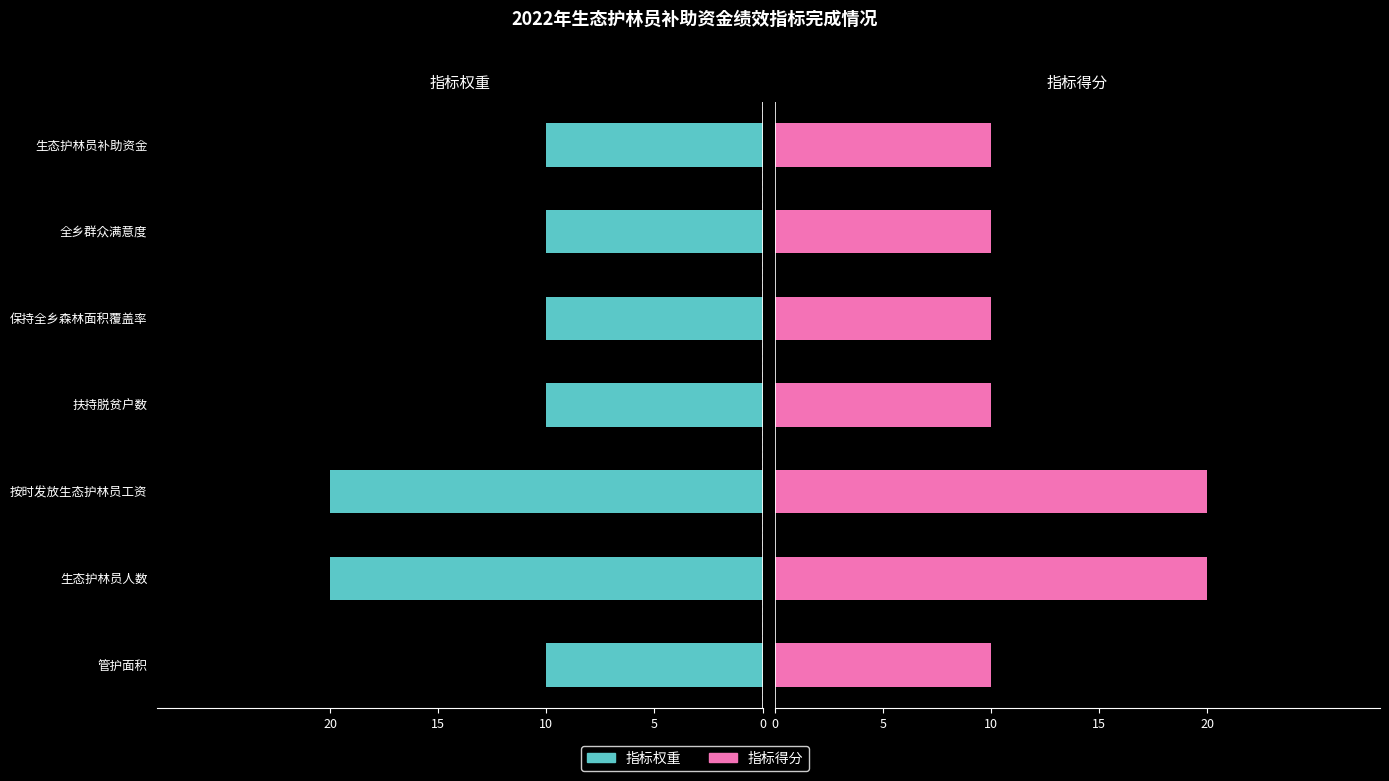

Reading right to left, extract all data points from this chart.

指标权重: -10	-10	-10	-10	-20	-20	-10
指标得分: 10	10	10	10	20	20	10